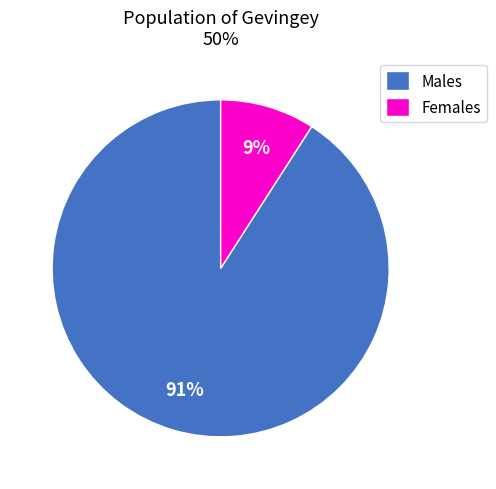

To the nearest percent, what portion does Females represent?

9%